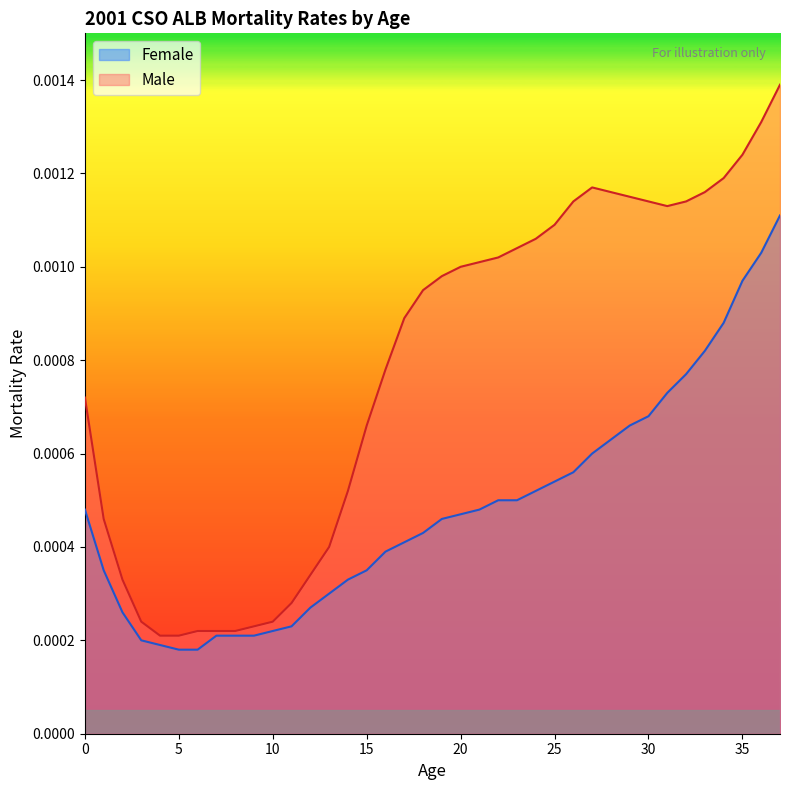

True or false: Male and Female cross at least once.

False